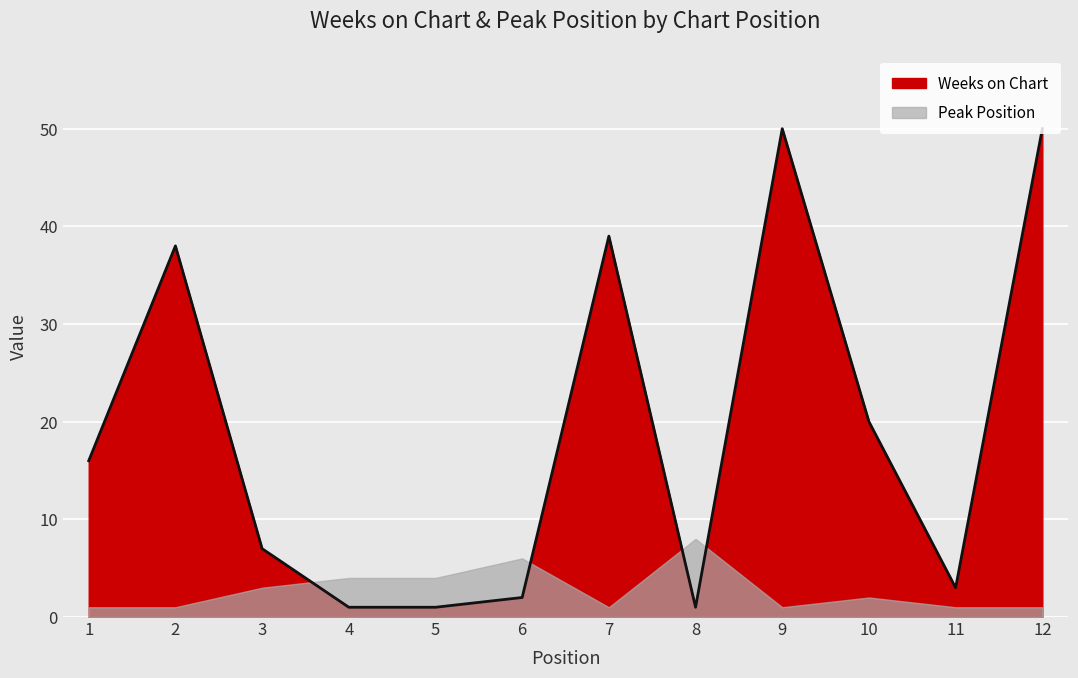

List the labels in order of value, largest first.

9, 12, 7, 2, 10, 1, 3, 11, 6, 4, 5, 8